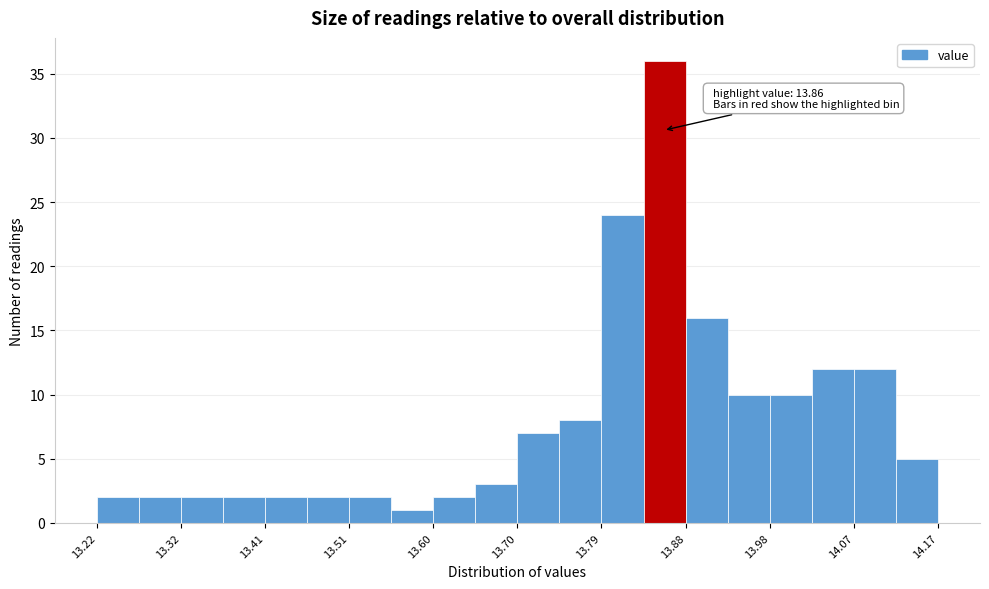

Over which range of the x-axis is the bar tallest?

13.84 to 13.89